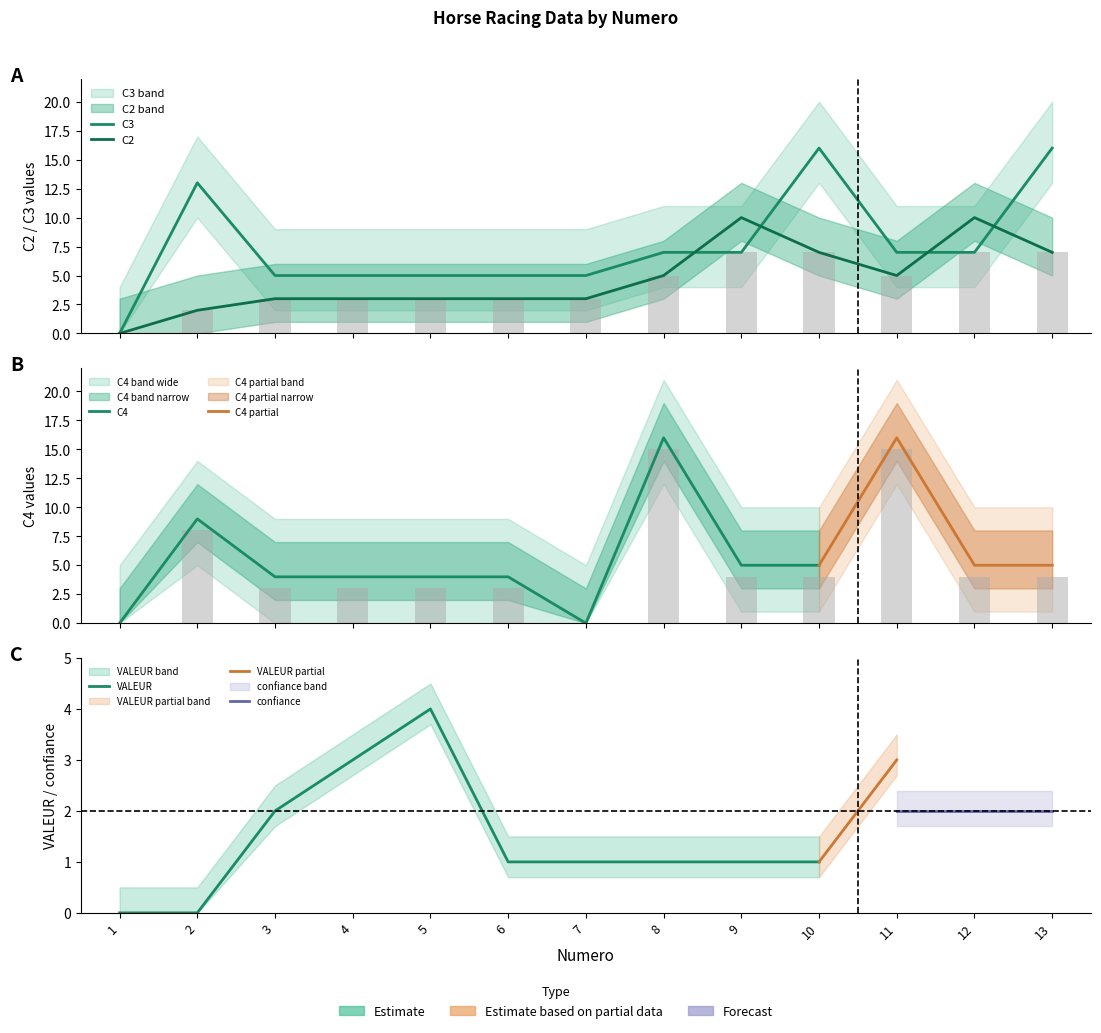

Are the bars grouped side by side (vs. stacked)?

Yes